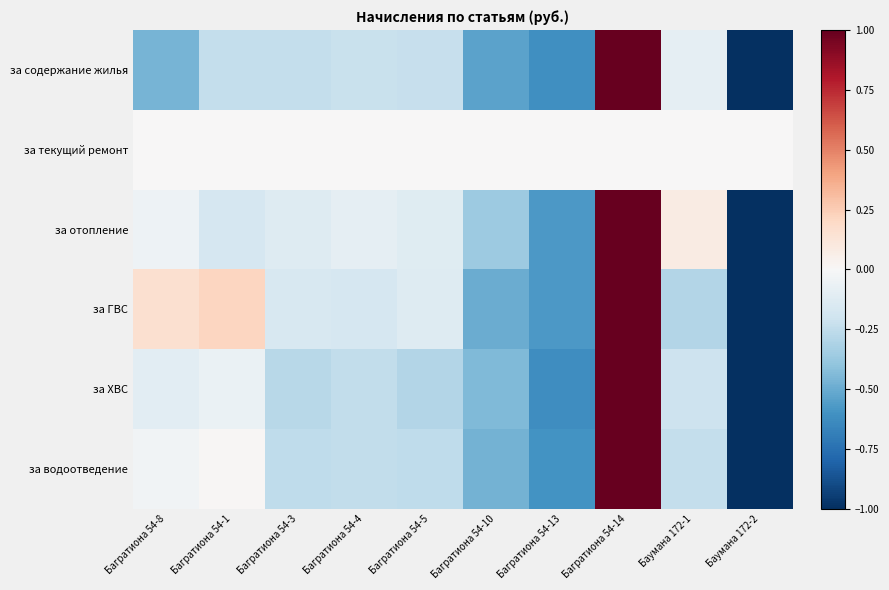

What is the greatest value displayed?

1.0